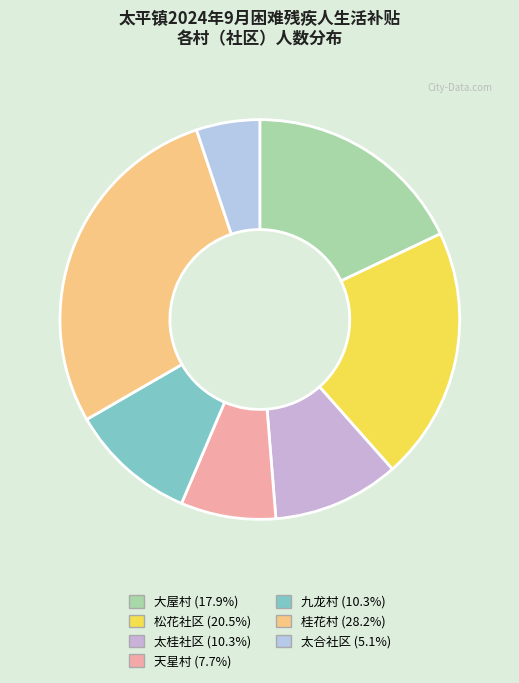

Which category has the biggest portion of the pie?

桂花村